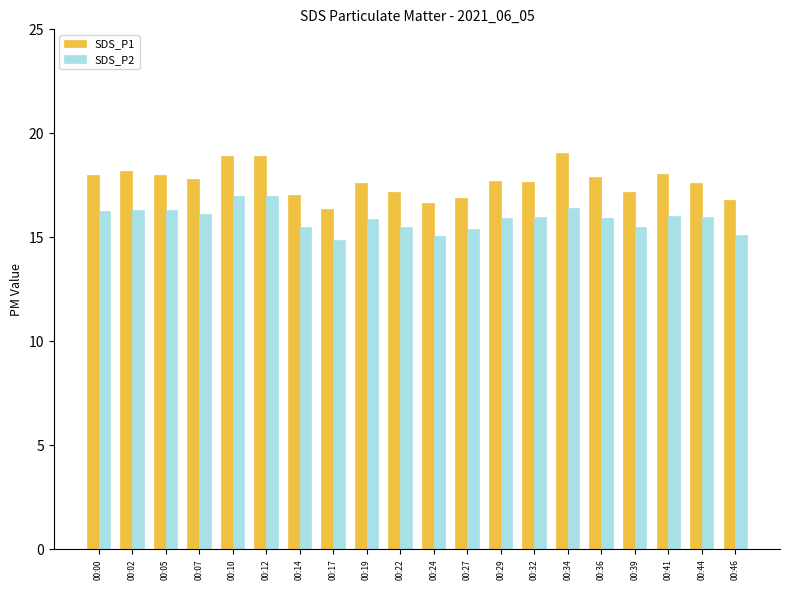

The SDS_P2 series shows 10.9 at 00:29. True or false?

False